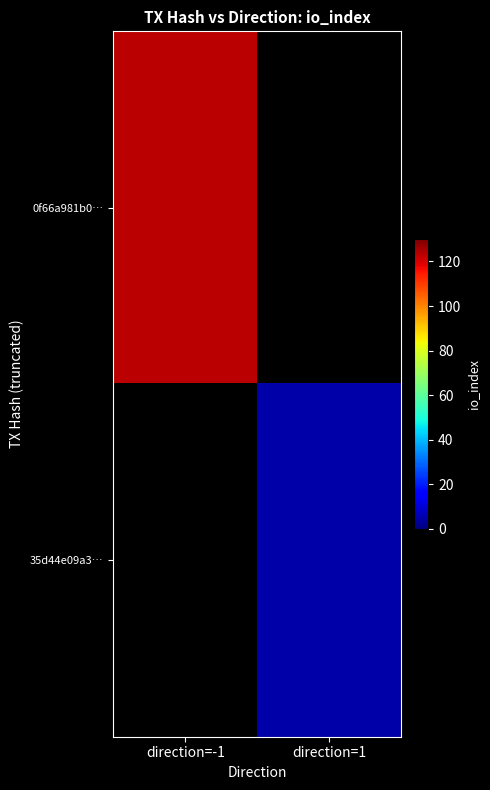

At which label does 0f66a981b0… reach its peak?

direction=-1